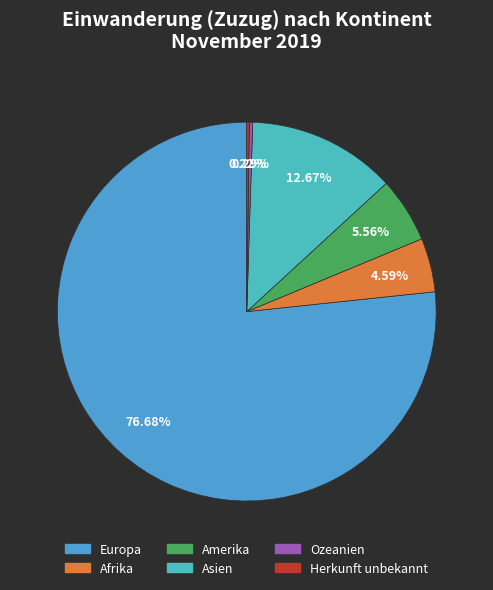

The Asien slice represents 13% of the pie. True or false?

True